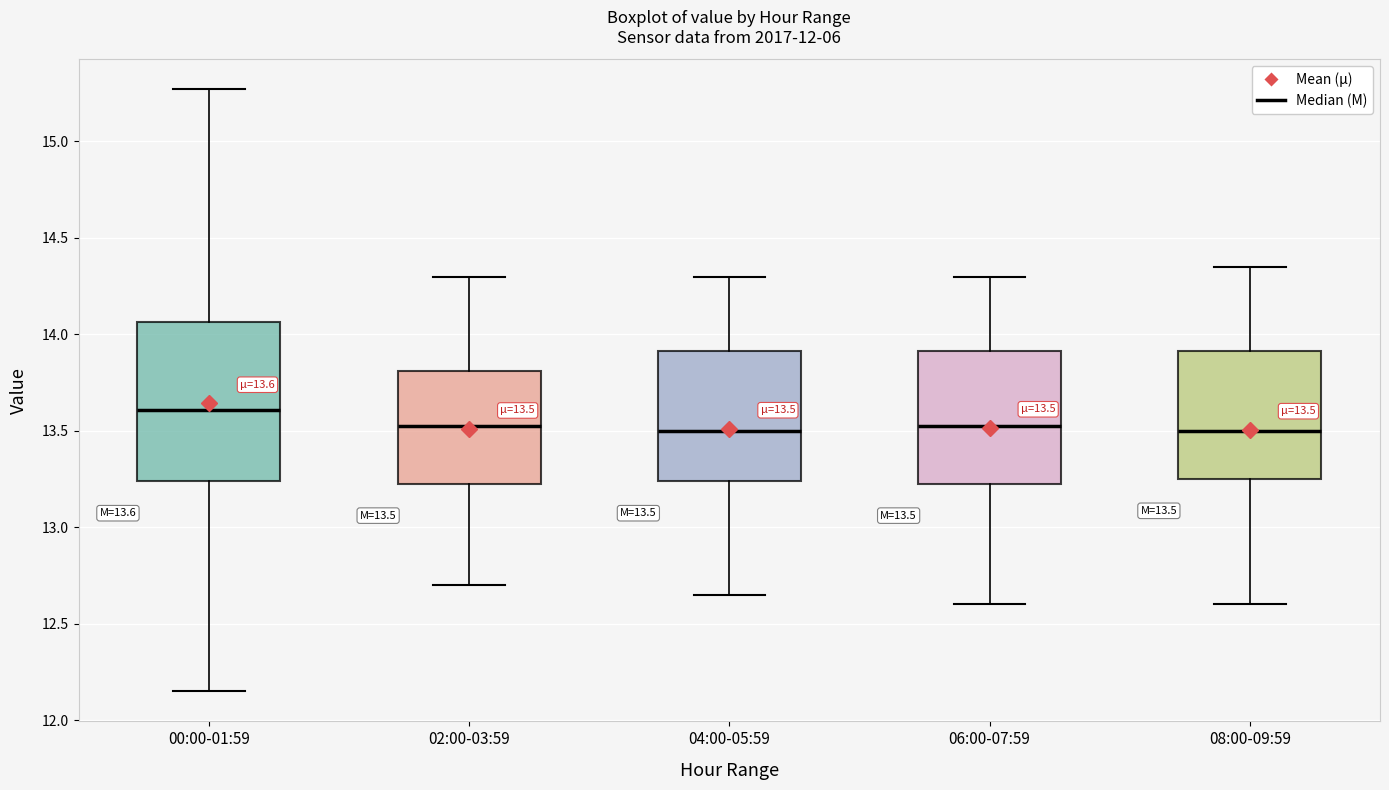

Which box is the tallest, from its lower edge to its upper edge?

00:00-01:59